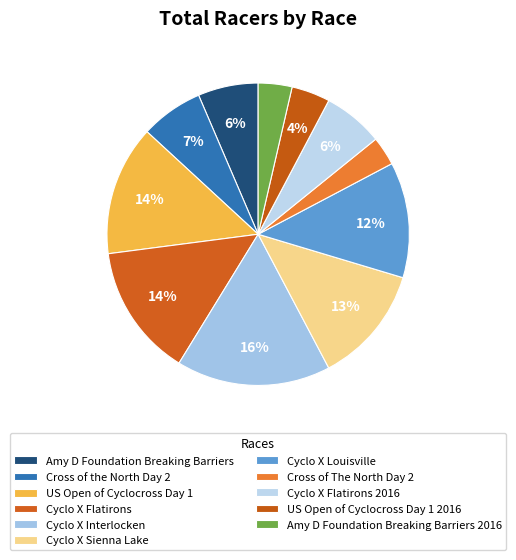

How many segments does this pie chart have?

11